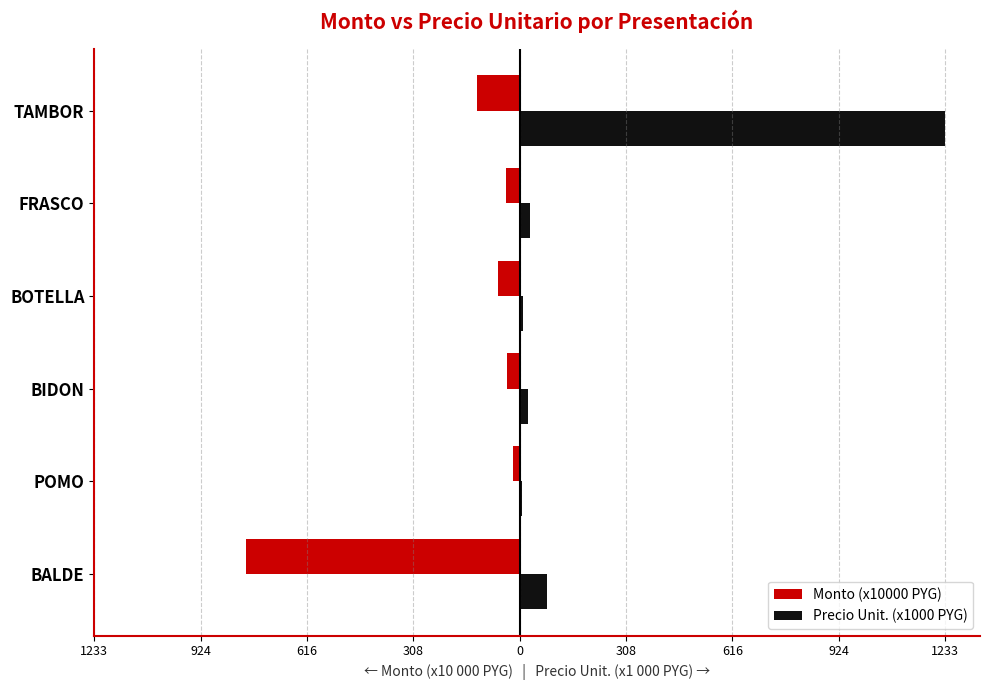

What are all the series names shown in the legend?

Monto (x10000 PYG), Precio Unit. (x1000 PYG)